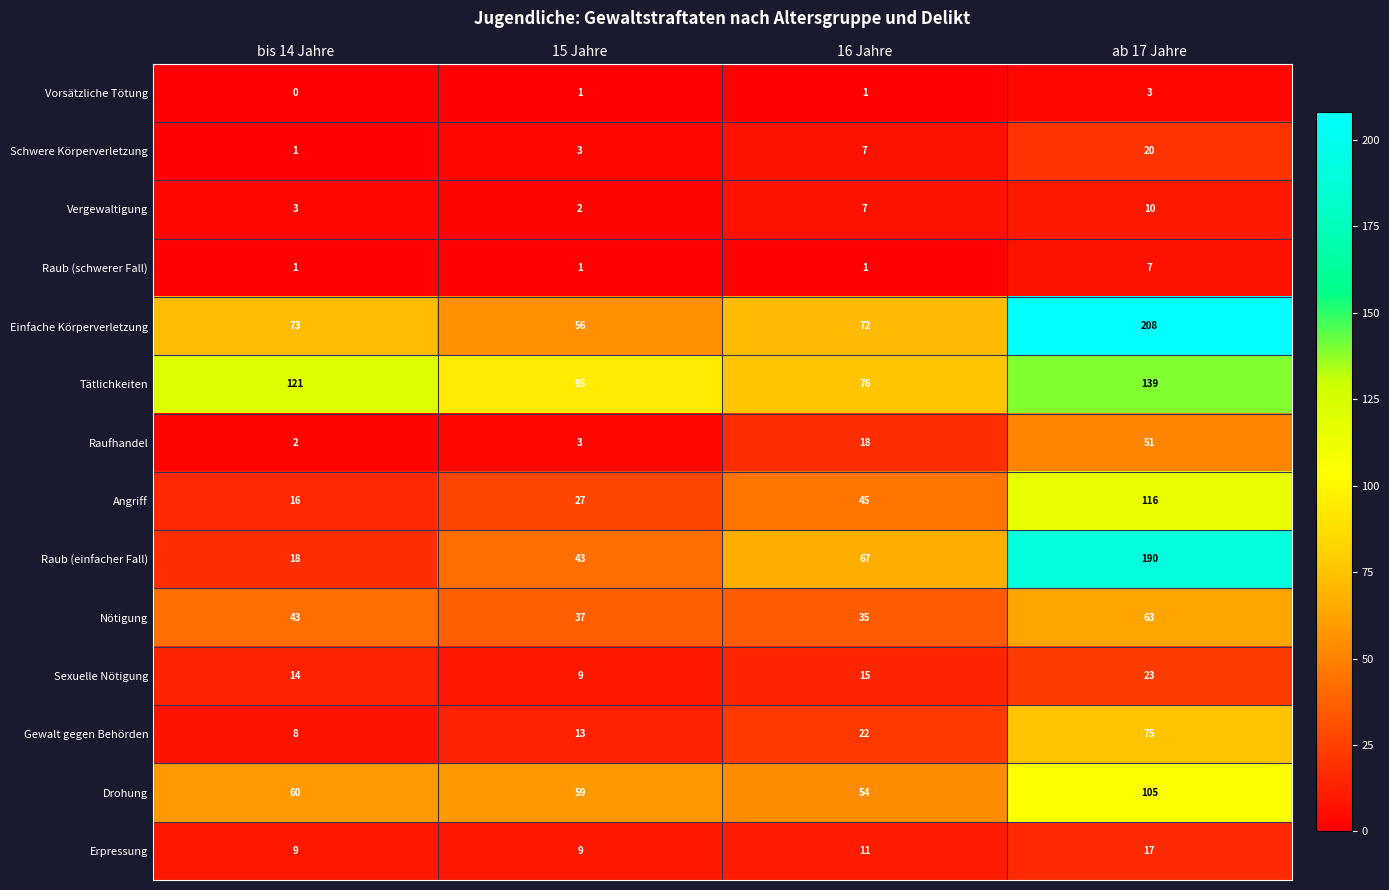

How many series are shown in this chart?

14